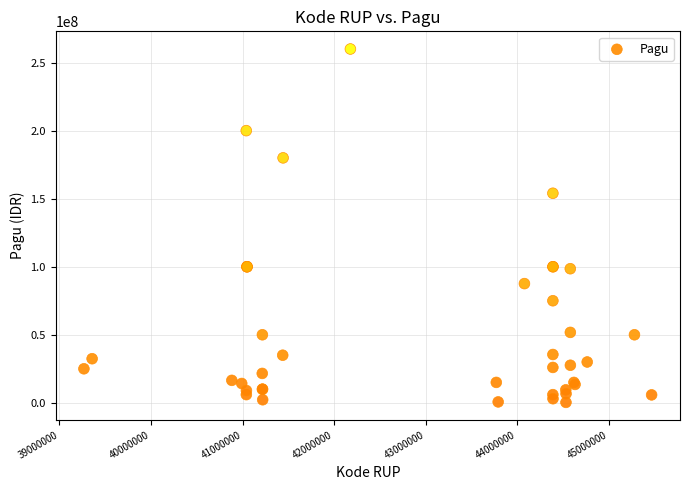

What Y value in the scatter plot is closest to 130152000?

154000000